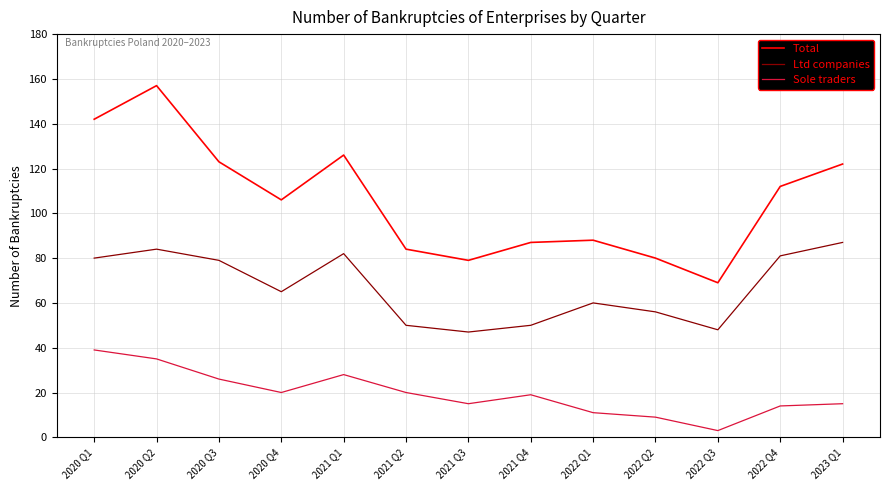

Does the chart display data point markers on the line(s)?

No